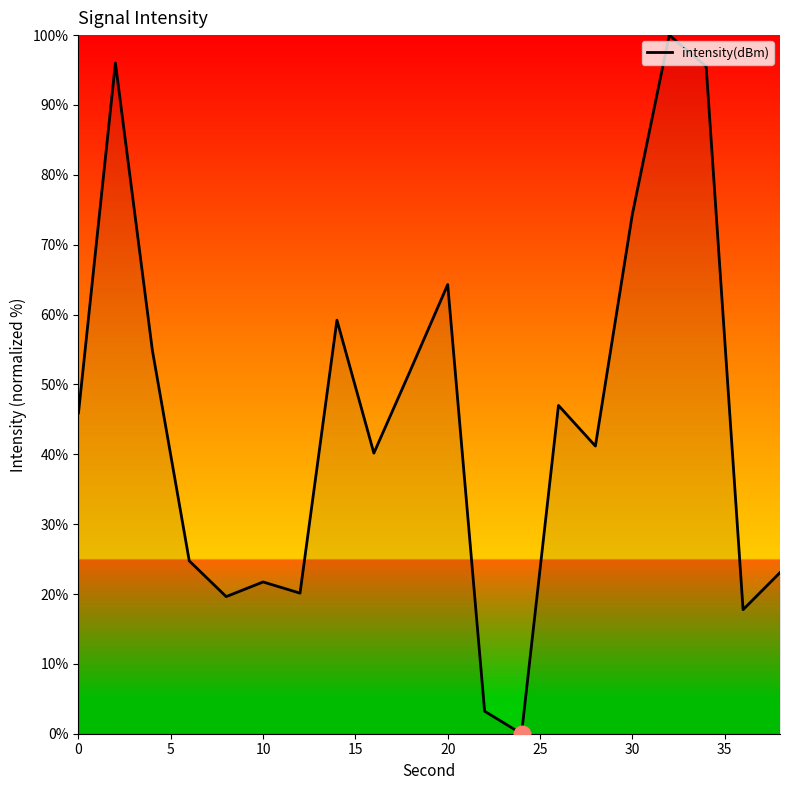

What is the difference between the maximum and minimum values?

100.0